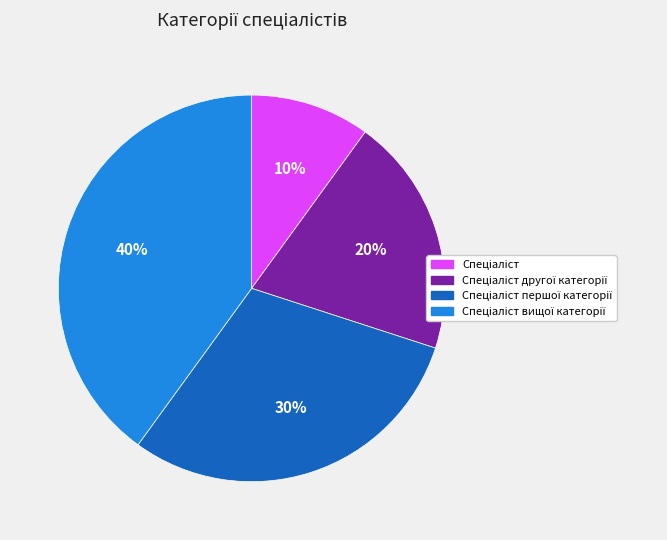

To the nearest percent, what is the difference between the largest and smallest slice percentages?

30%